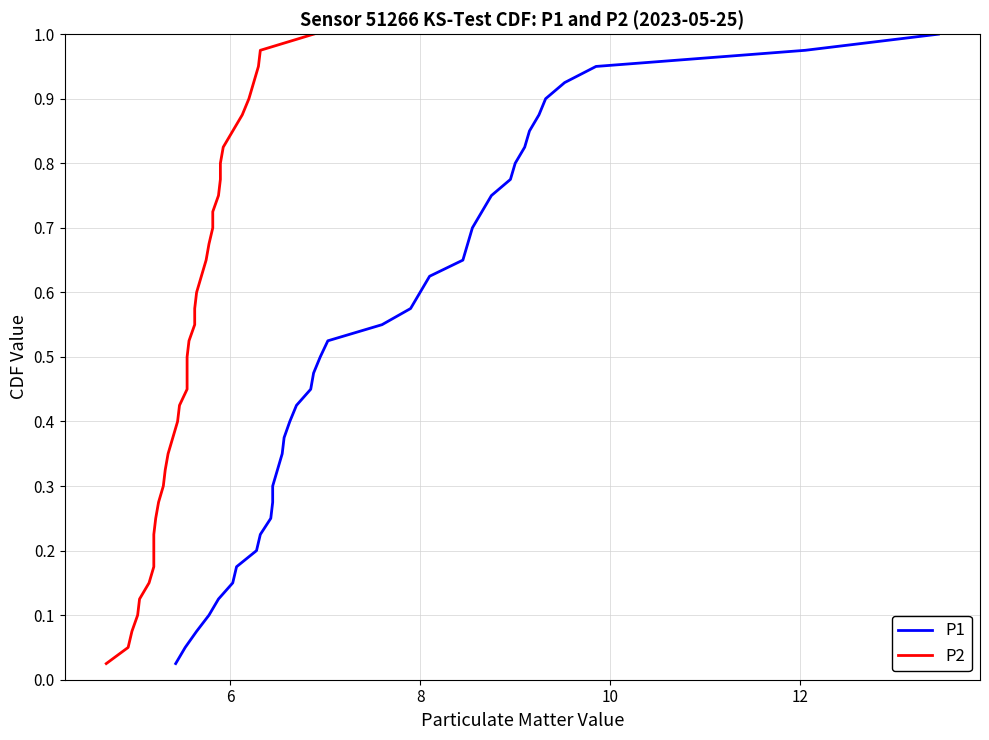

How many data points does each series have?

40